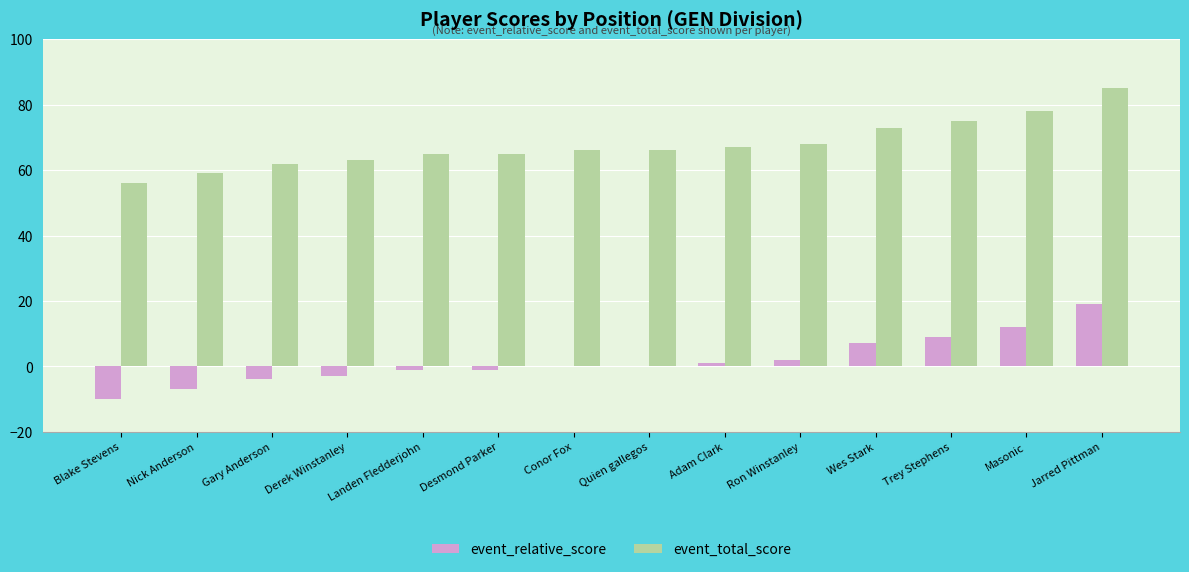

What is the maximum value shown in the chart?

85